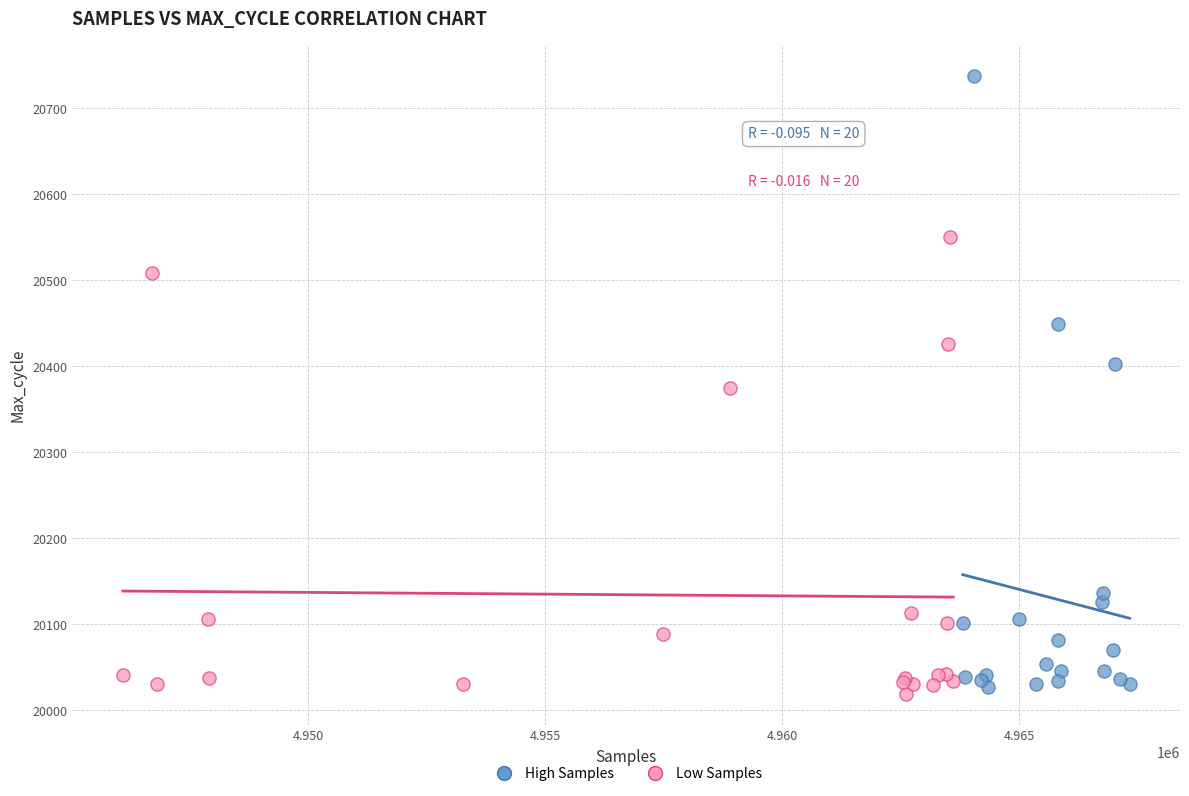

Which series reaches the maximum Y coordinate?

High Samples